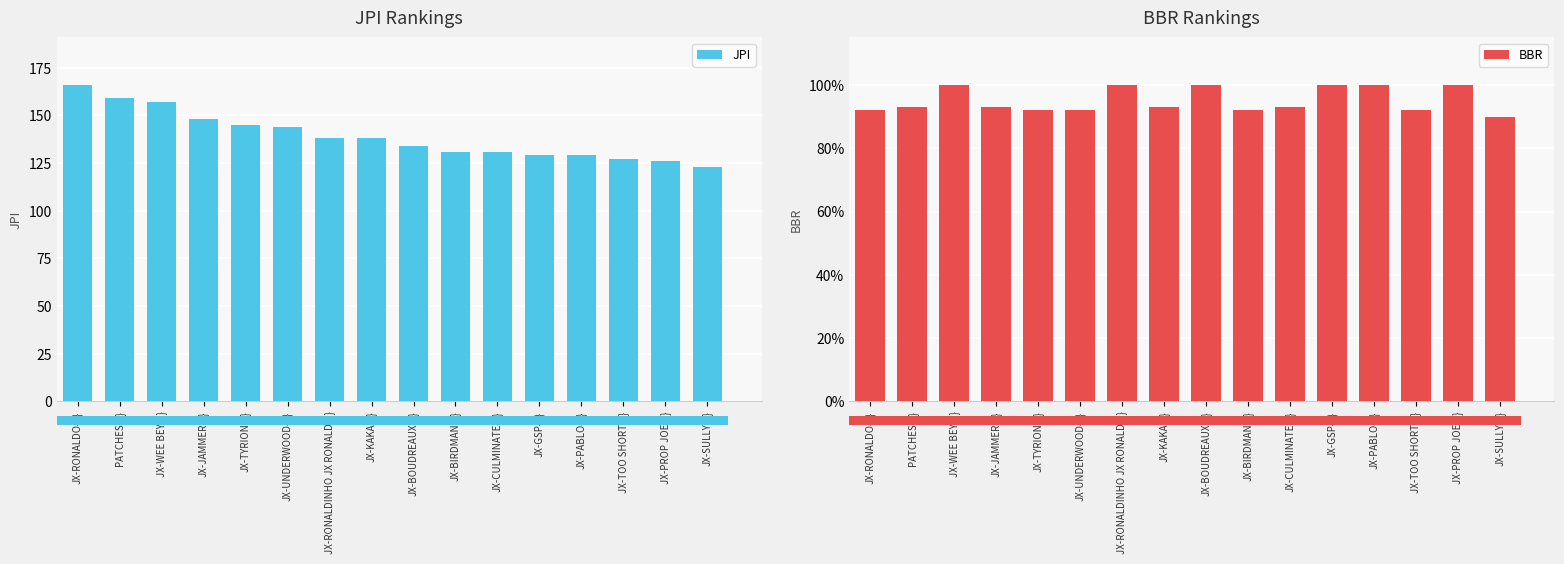

What is the minimum value shown in the chart?

90